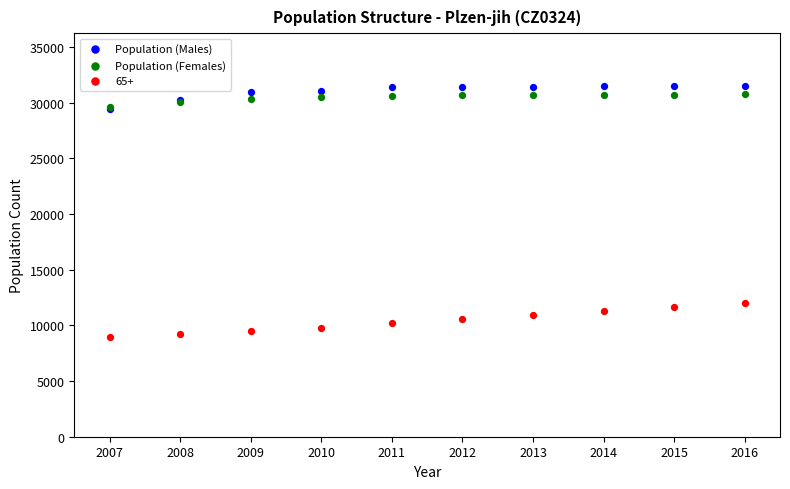

Which series reaches the maximum Y coordinate?

Population (Males)